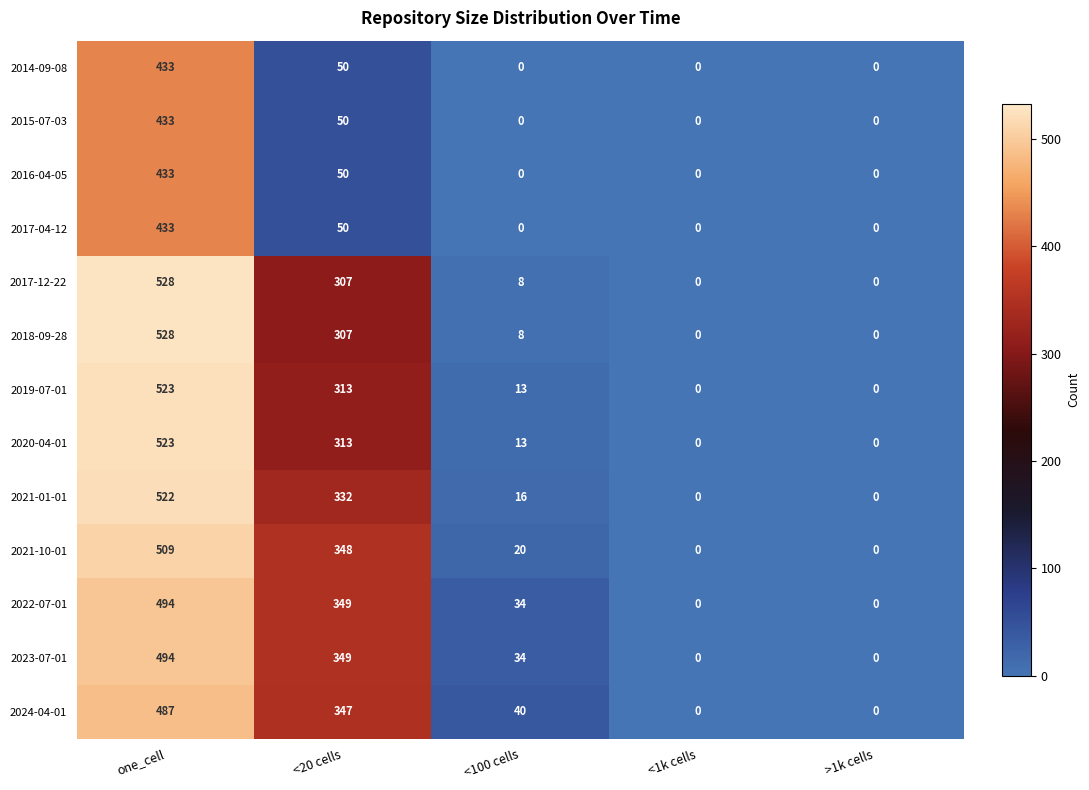

At how many categories does at least one series exceed 407?

1